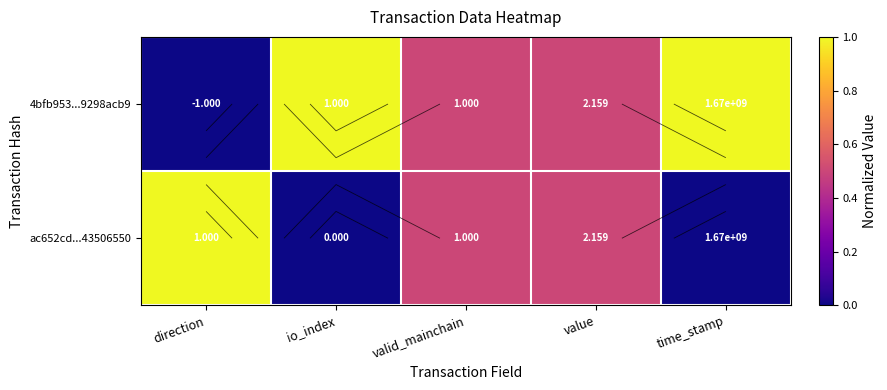

True or false: 4bfb953...9298acb9 has a value of -0.4 at direction.

False